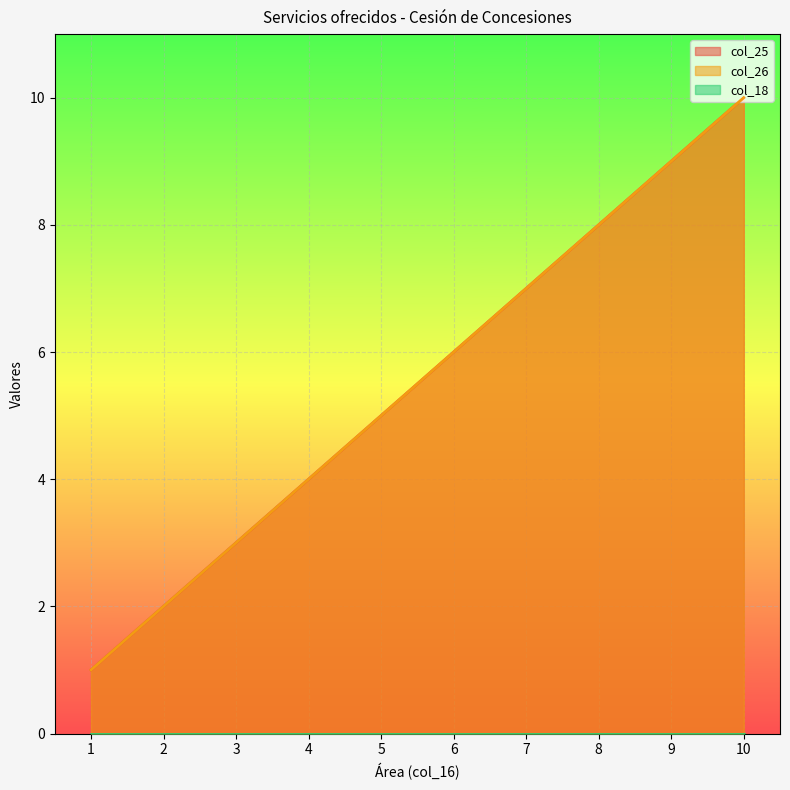

True or false: col_26 and col_25 intersect in this chart.

False